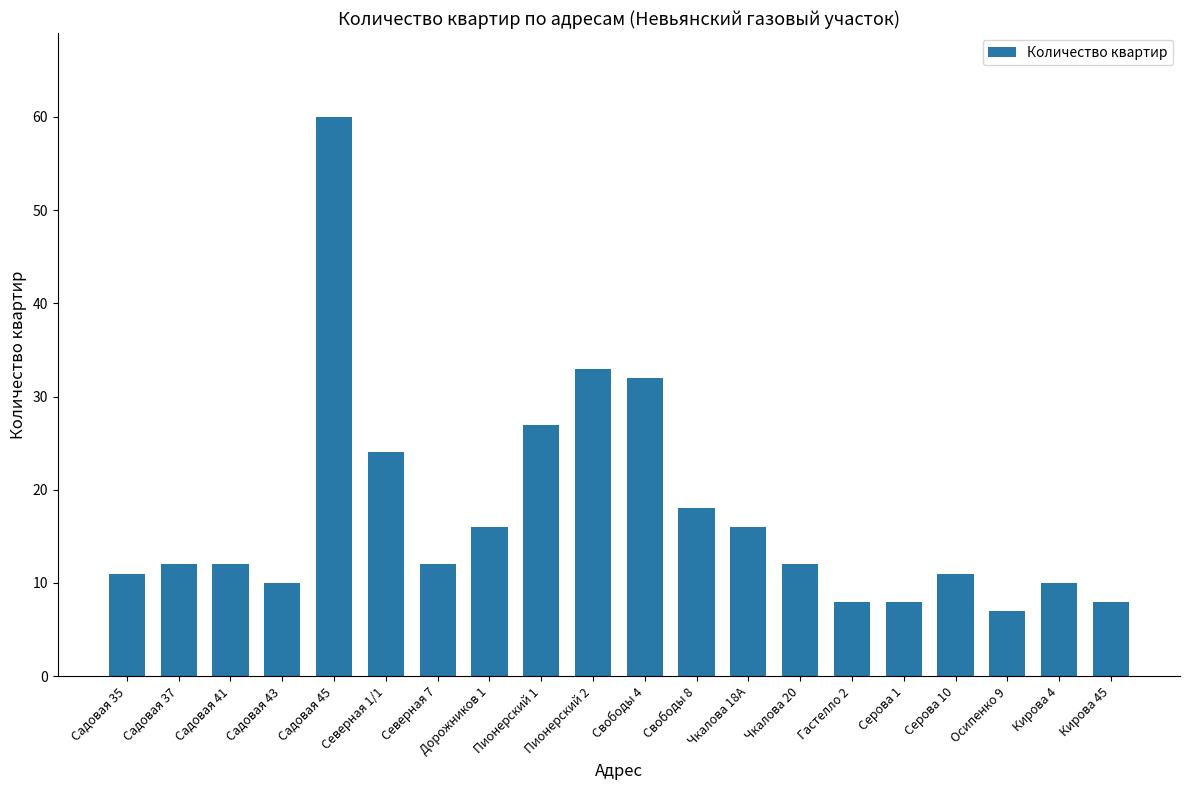

Reading left to right, list all the values displayed in this chart.

11	12	12	10	60	24	12	16	27	33	32	18	16	12	8	8	11	7	10	8